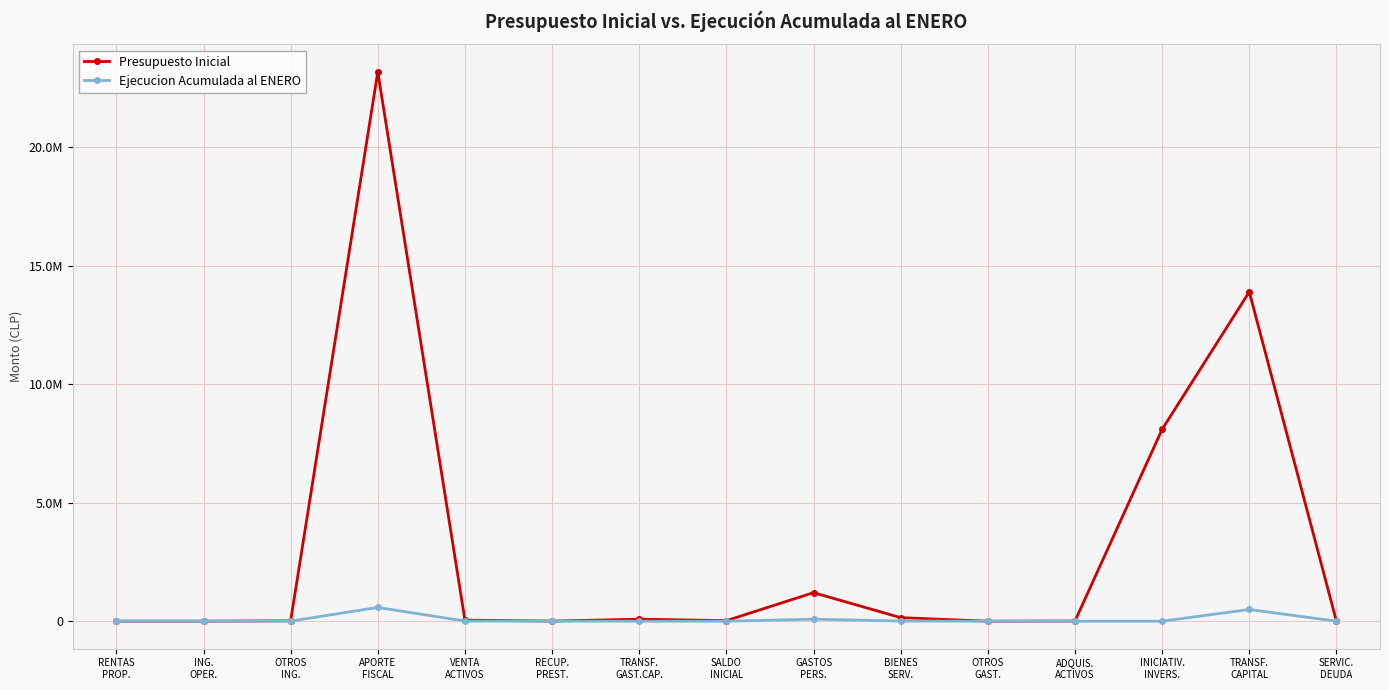

What is the difference between the second highest and minimum values in the Ejecucion Acumulada al ENERO series?

495707